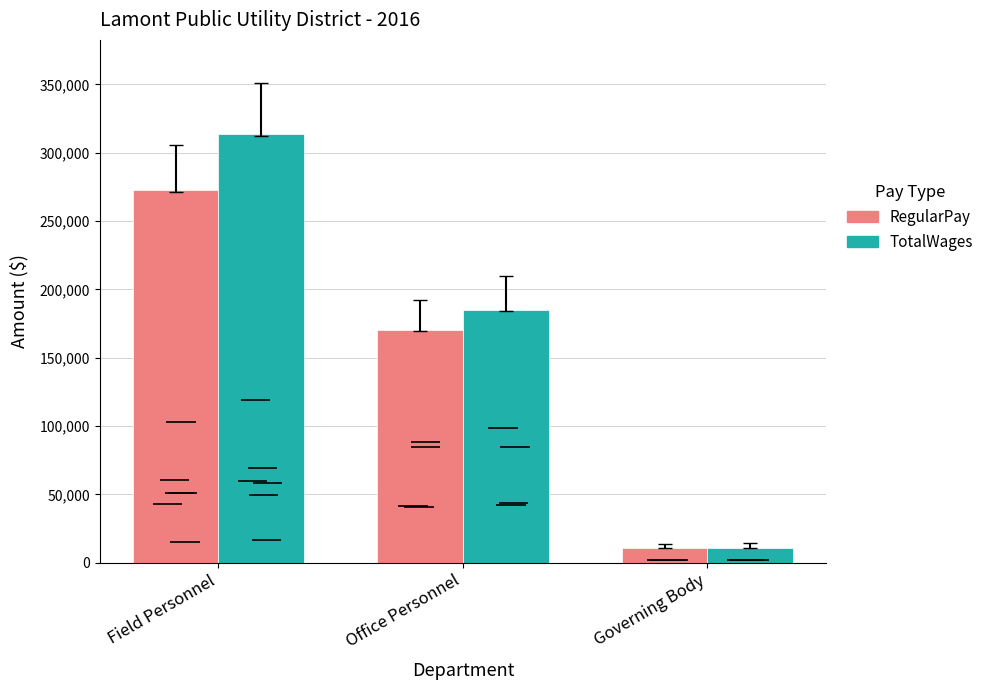

The TotalWages series shows 184584 at Office Personnel. True or false?

True